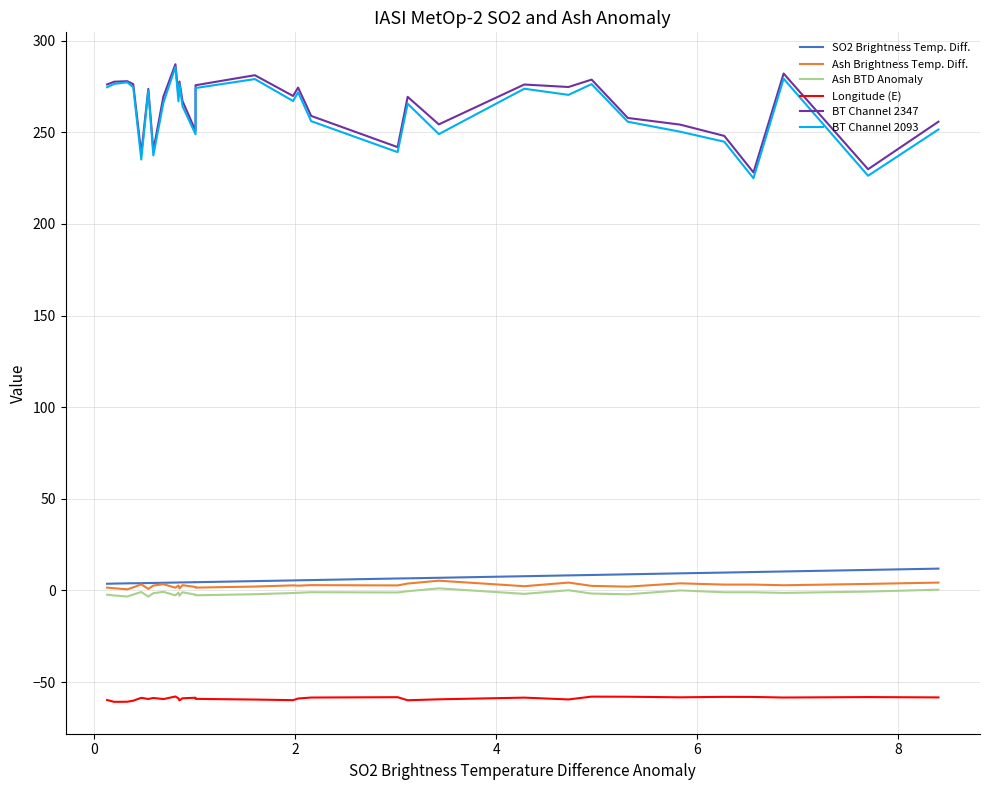

Does the chart have visible grid lines?

Yes